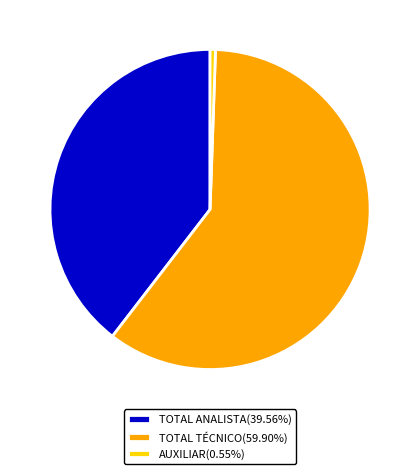

Combined, do TOTAL TÉCNICO and TOTAL ANALISTA account for over 50%?

Yes